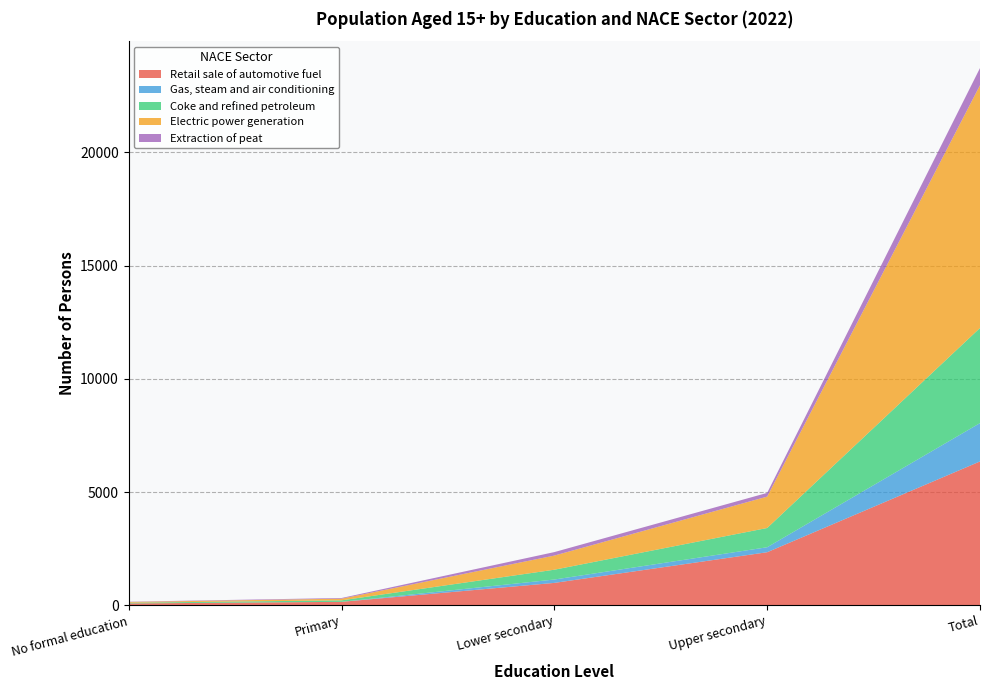

Reading right to left, extract all data points from this chart.

Retail sale of automotive fuel: Total=6351	Upper secondary=2342	Lower secondary=988	Primary=151	No formal education=81
Gas, steam and air conditioning: Total=1693	Upper secondary=220	Lower secondary=149	Primary=0	No formal education=0
Coke and refined petroleum: Total=4200	Upper secondary=850	Lower secondary=433	Primary=66	No formal education=31
Electric power generation: Total=10720	Upper secondary=1386	Lower secondary=624	Primary=74	No formal education=33
Extraction of peat: Total=758	Upper secondary=164	Lower secondary=154	Primary=30	No formal education=12